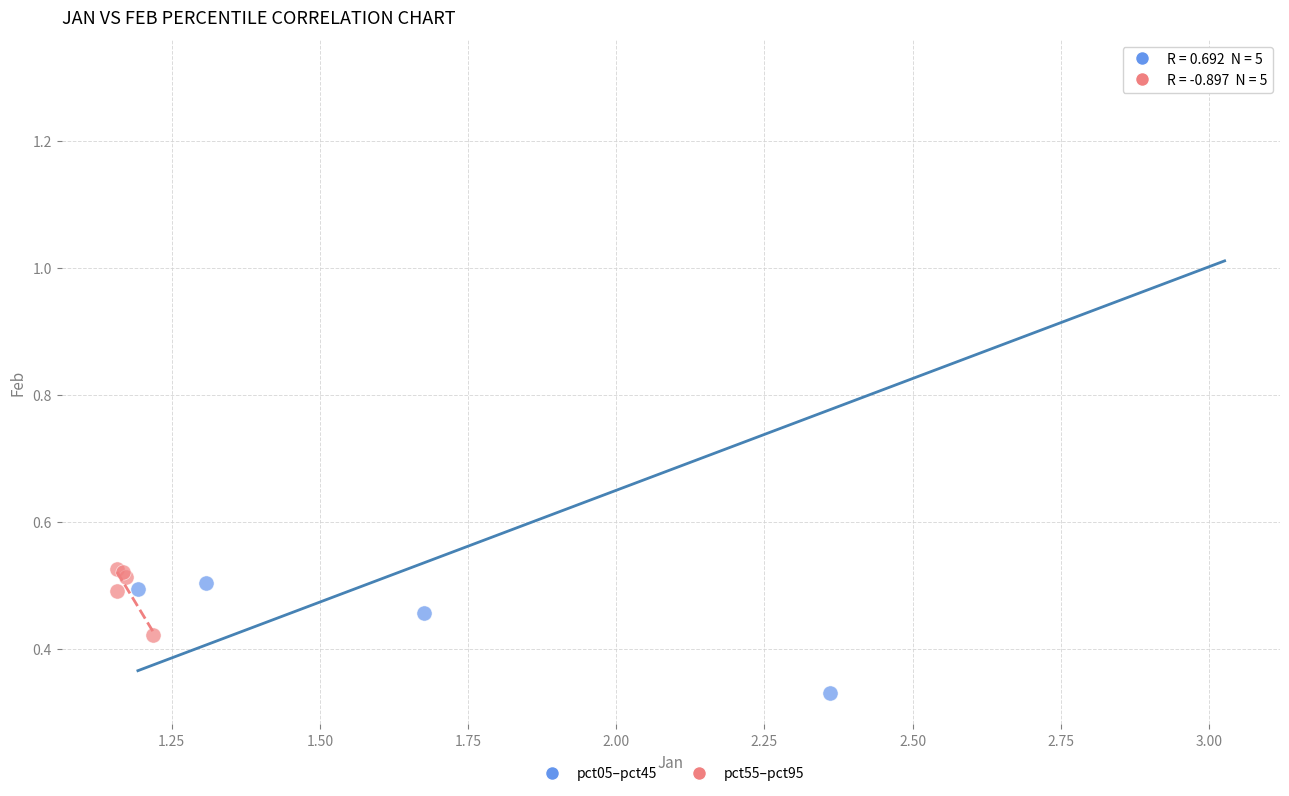

What are all the series names shown in the legend?

pct05–pct45, pct55–pct95